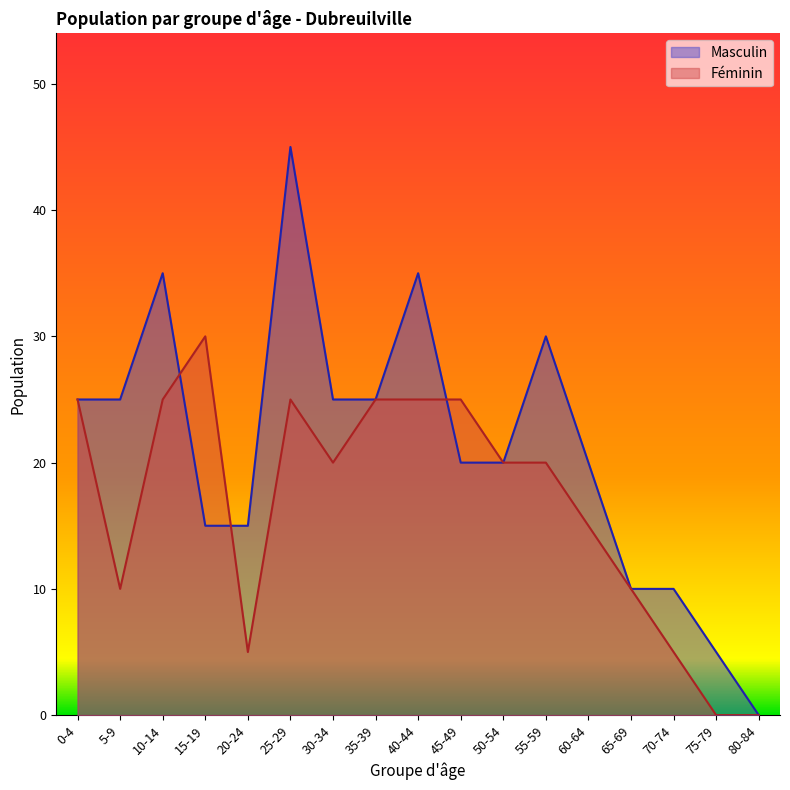

Count the number of categories in the chart.

17